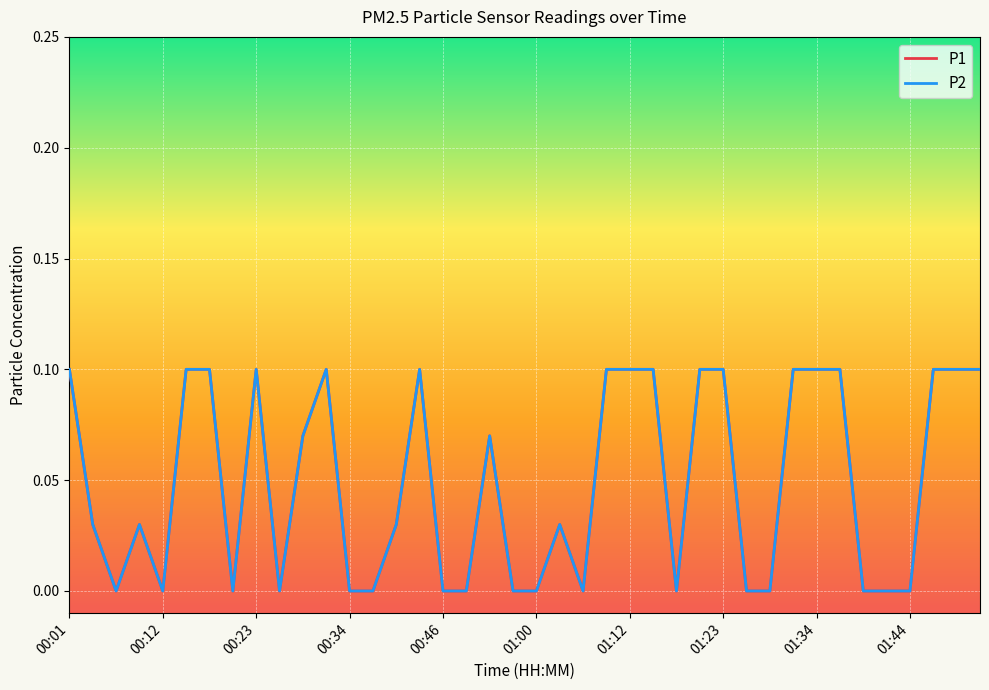

At which category does P1 reach its first local peak?

00:34